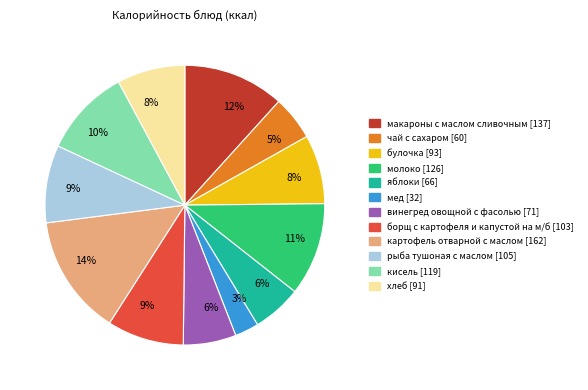

Is the sum of рыба тушоная с маслом and чай с сахаром greater than half?

No